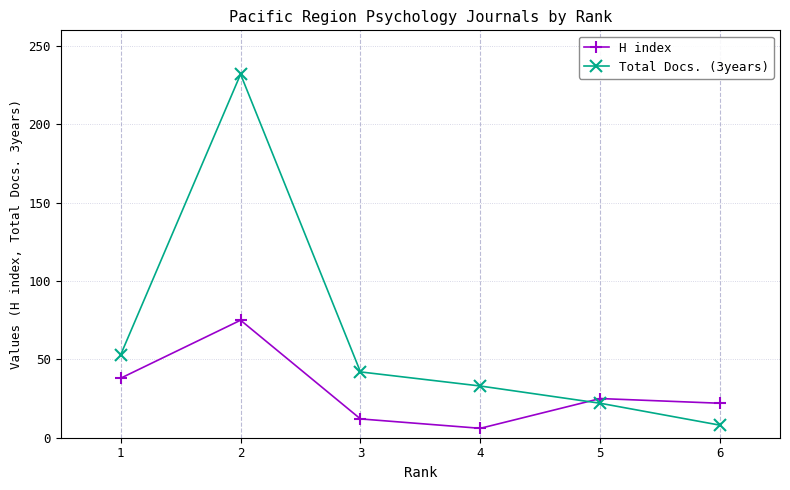

Count the number of data series in this chart.

2